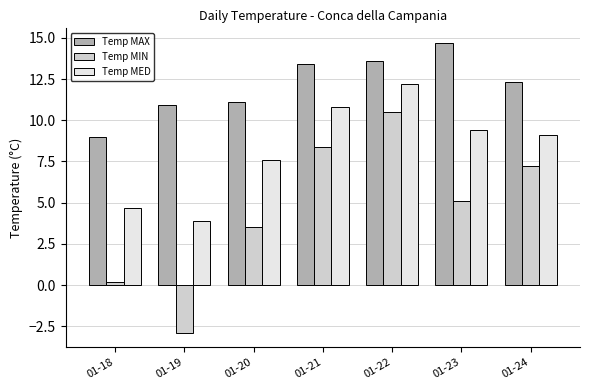

At which category is the sum across all series the highest?

01-22